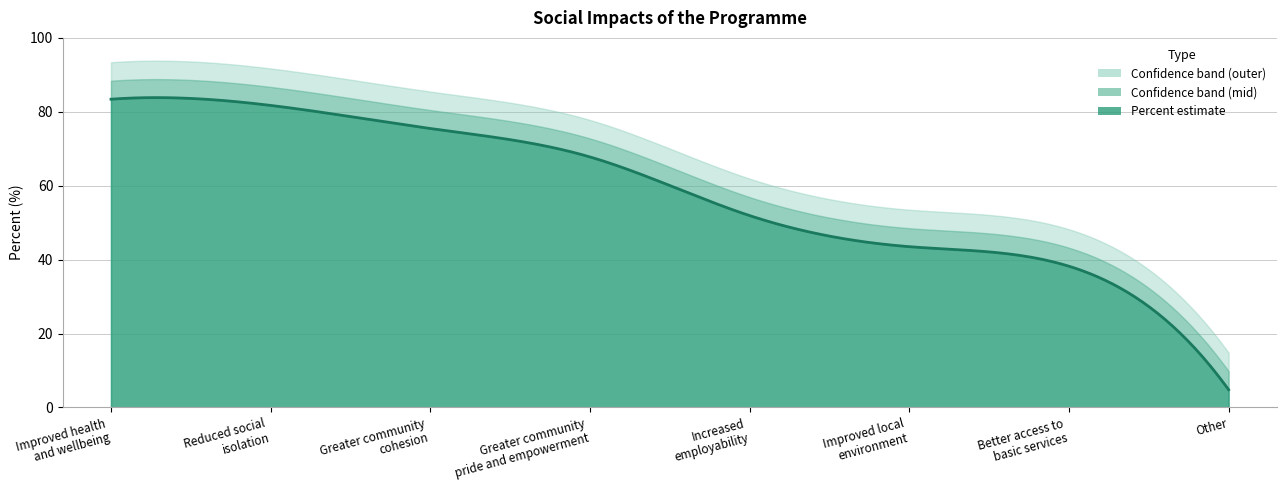

At which label does the data first exceed 67?

Improved health
and wellbeing